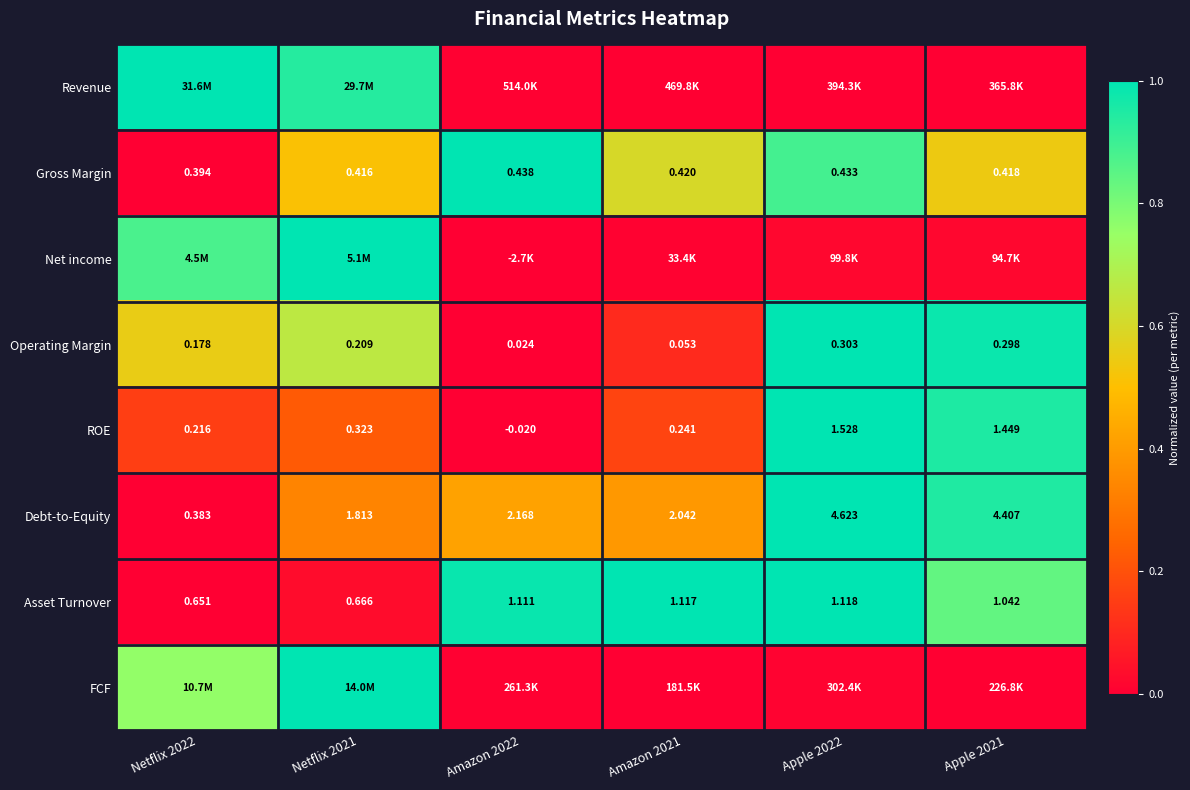

Is the value of Debt-to-Equity at Amazon 2022 greater than the value of Operating Margin at Netflix 2022?

Yes